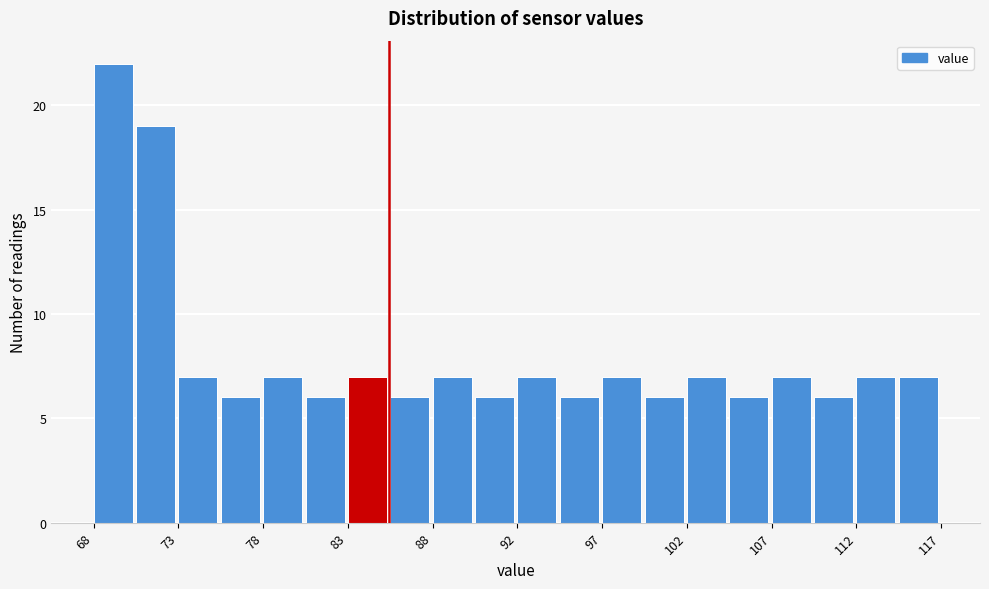

How tall is the bar that spans 73.0 to 75.5 on the x-axis? Neither the bar edges nor the heights are printed on the chart, so give them approximately, as read against the axes.

7